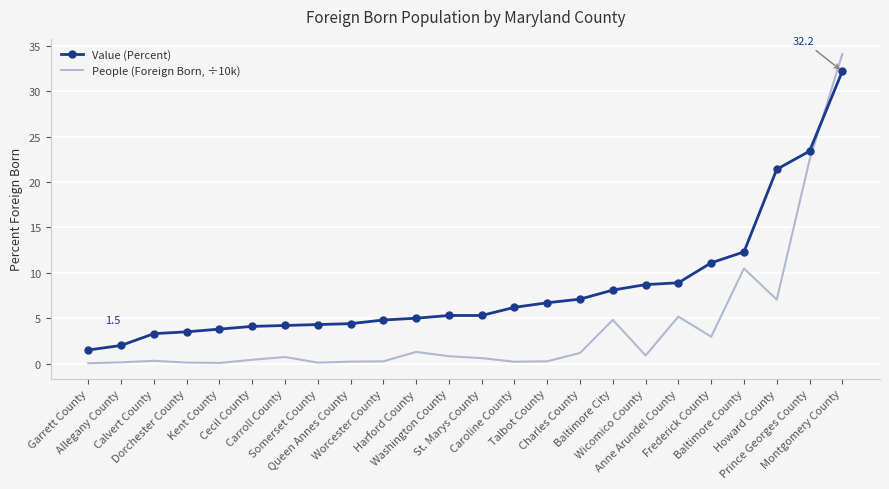

What is the sum of the People (Foreign Born, ÷10k) values at Charles County and Montgomery County?

35.3